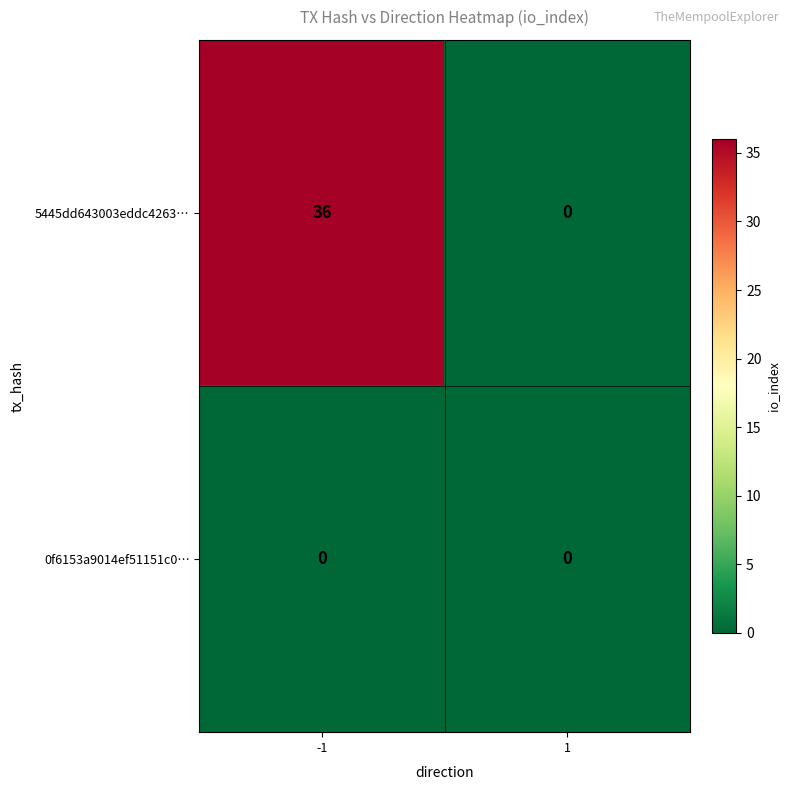

Reading right to left, transcribe all the data shown in this chart.

5445dd643003eddc4263…: 0	36
0f6153a9014ef51151c0…: 0	0